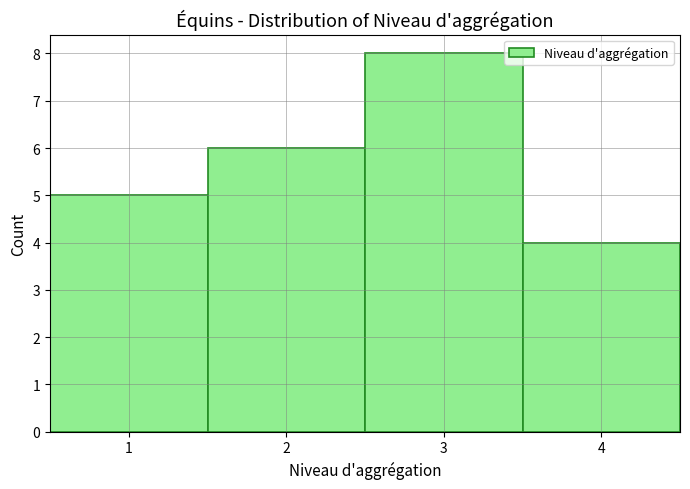

Reading left to right, list every bar in this chart as the range it spans on the x-axis followed by its height. The values are not printed on the chart, so give them approximately, as read against the axis.

0.5 to 1.5: 5
1.5 to 2.5: 6
2.5 to 3.5: 8
3.5 to 4.5: 4